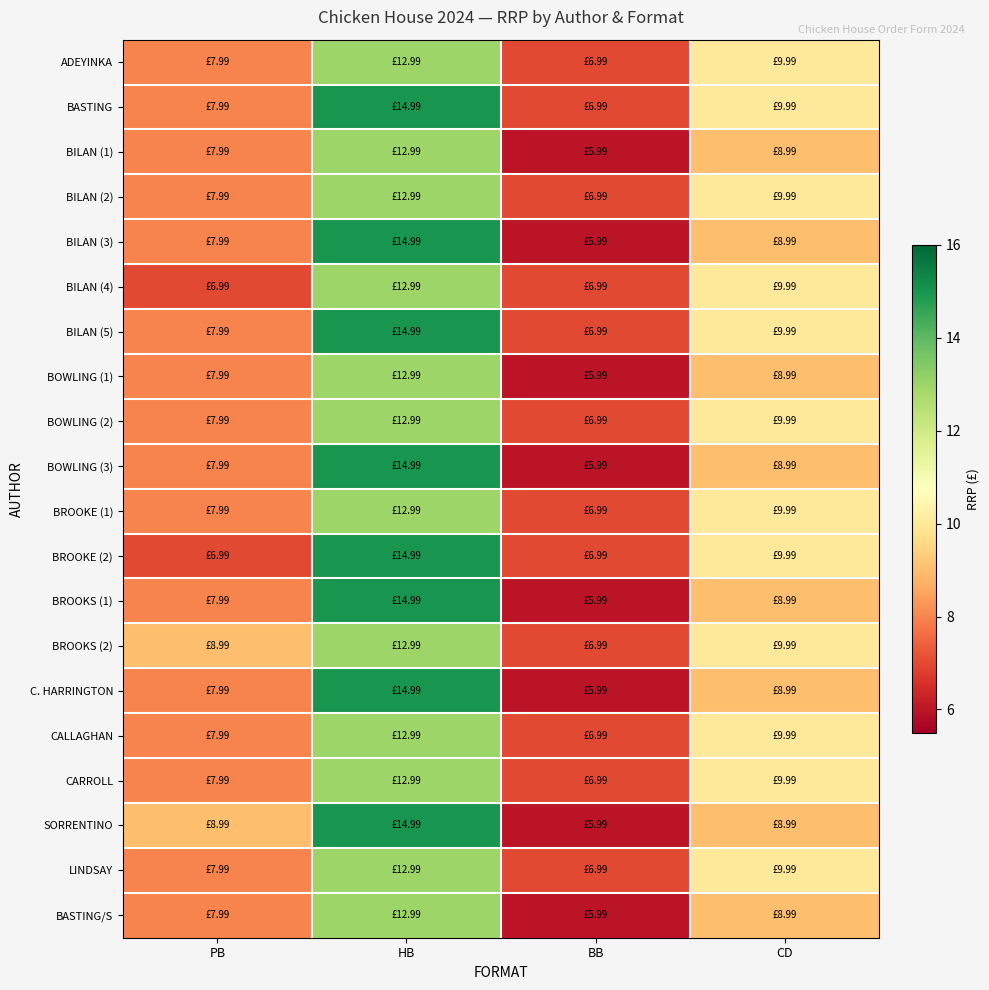

At which category does the chart reach its minimum across all series?

BB